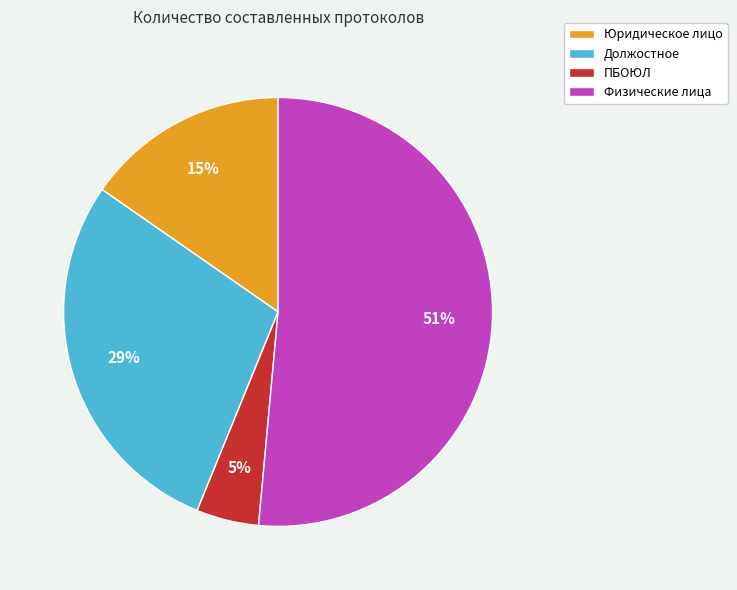

What is the smallest slice in the pie chart?

ПБОЮЛ